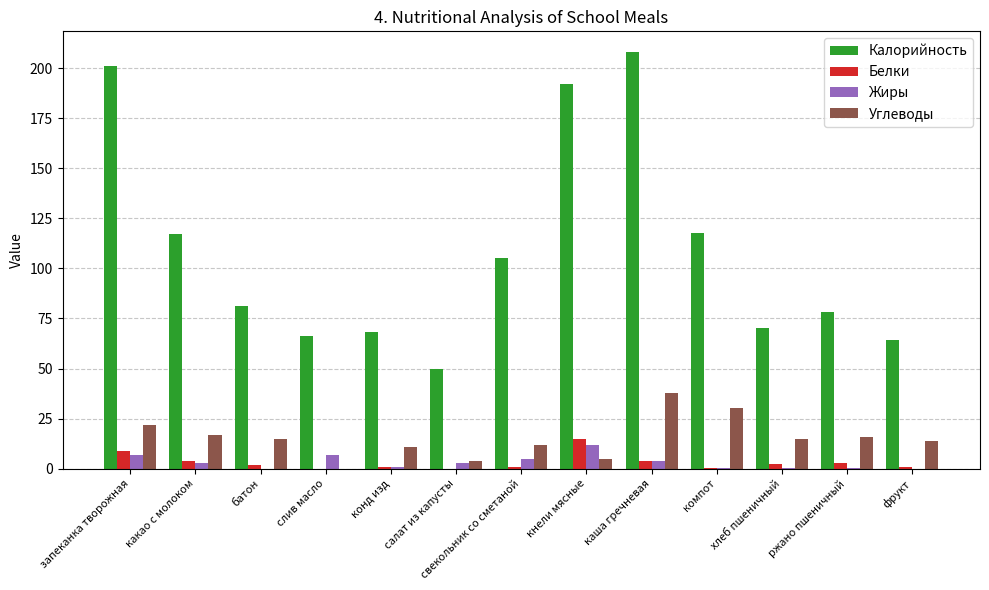

True or false: Белки has a value of 9.0 at запеканка творожная.

True